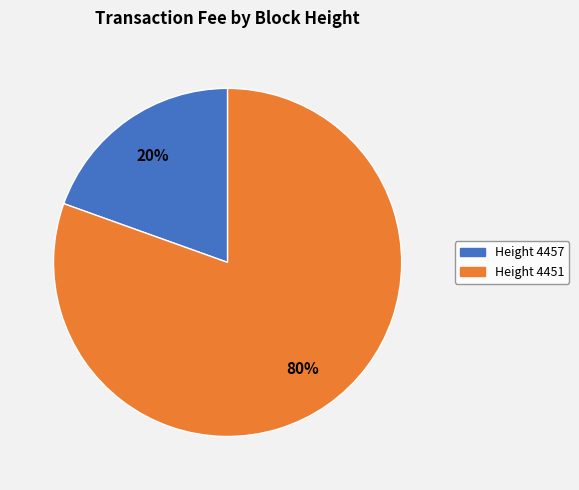

To the nearest percent, what percentage of the pie is Height 4451?

80%